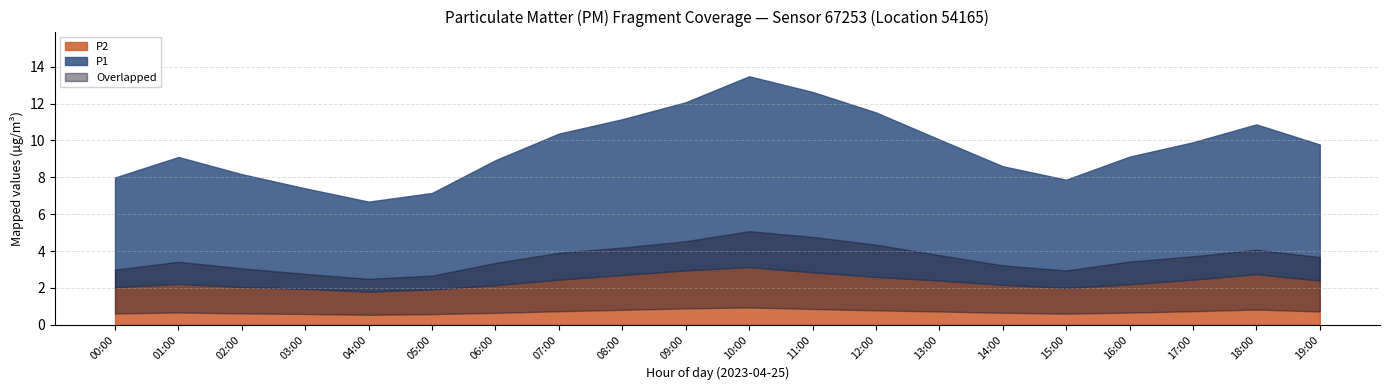

Which series has the largest range (max minus min)?

P1